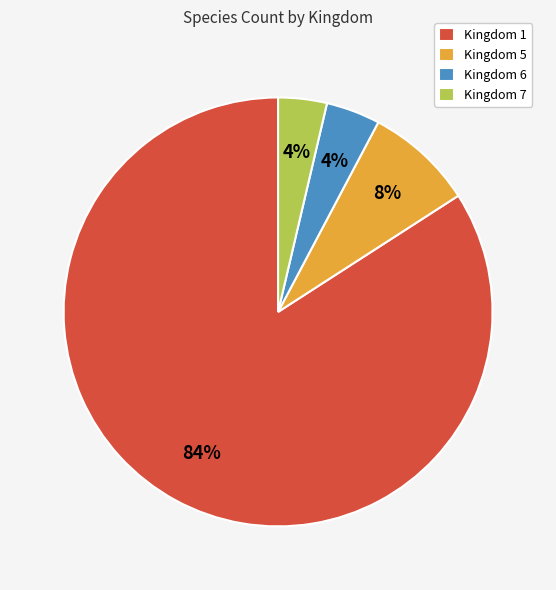

To the nearest percent, what percentage of the pie is Kingdom 5?

8%